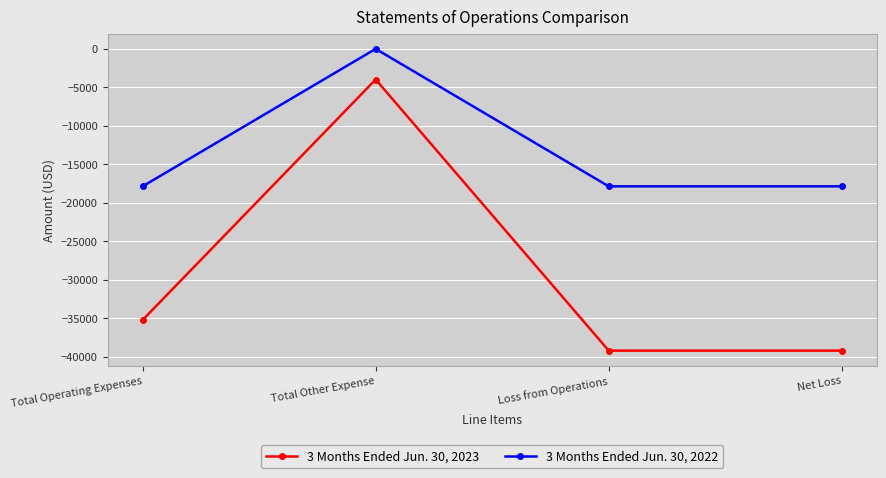

What is the average value of the 3 Months Ended Jun. 30, 2022 series?

-13395